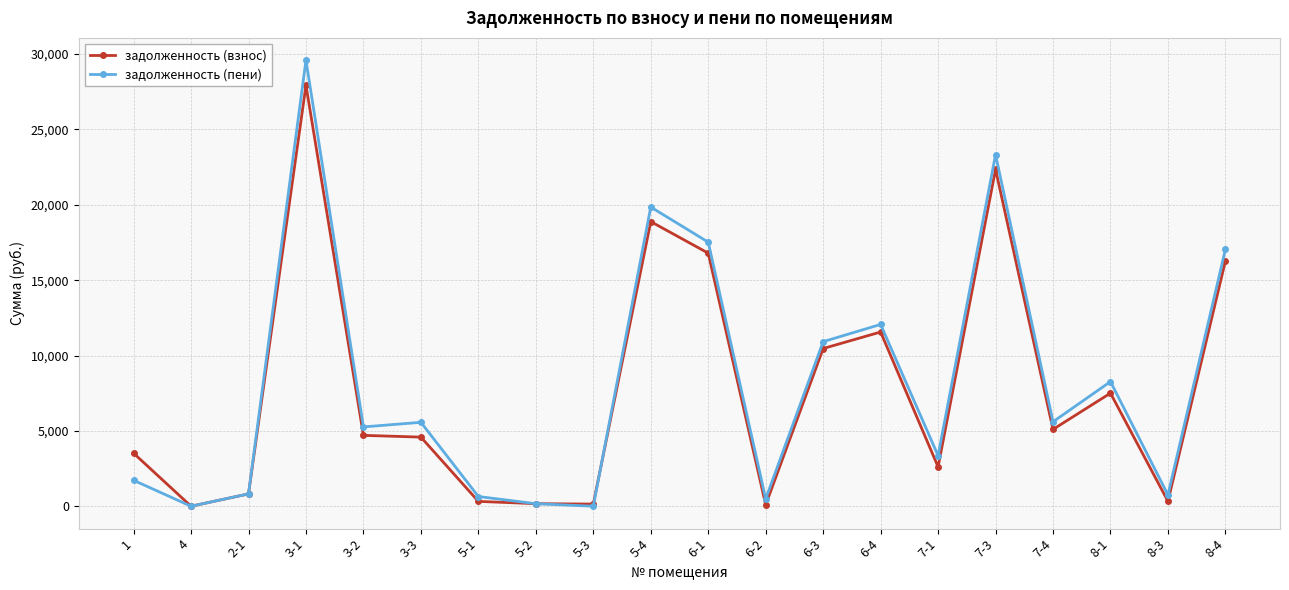

What is the label of the 9th point from the right?

6-2